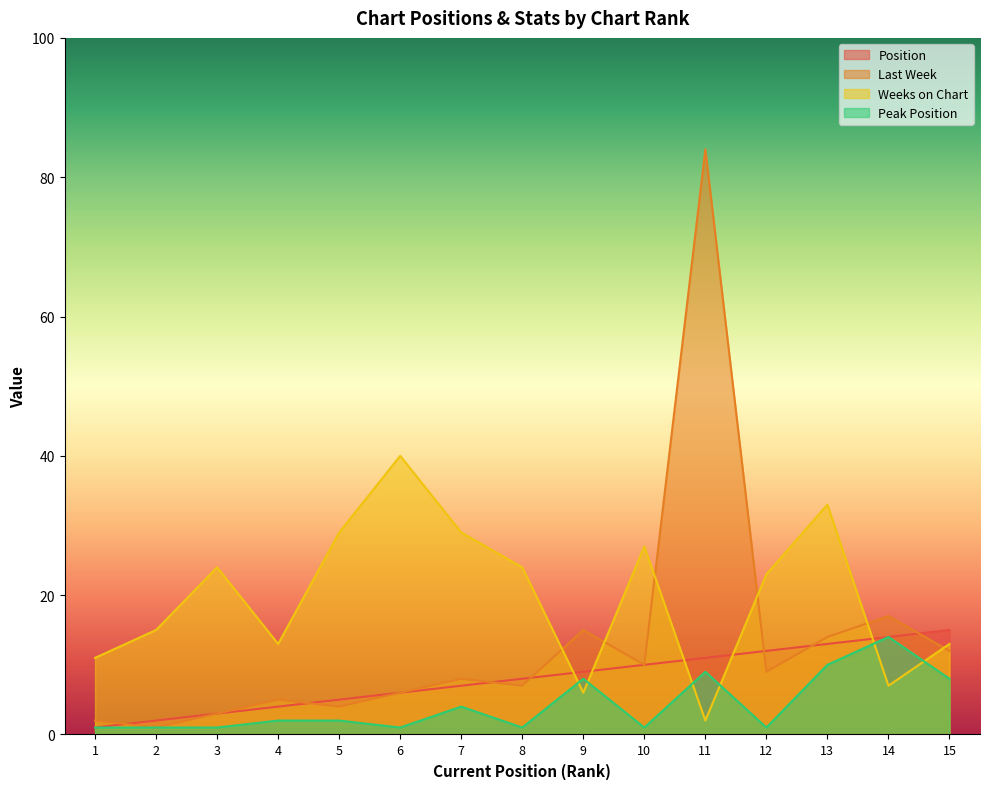

Count the number of categories in the chart.

15